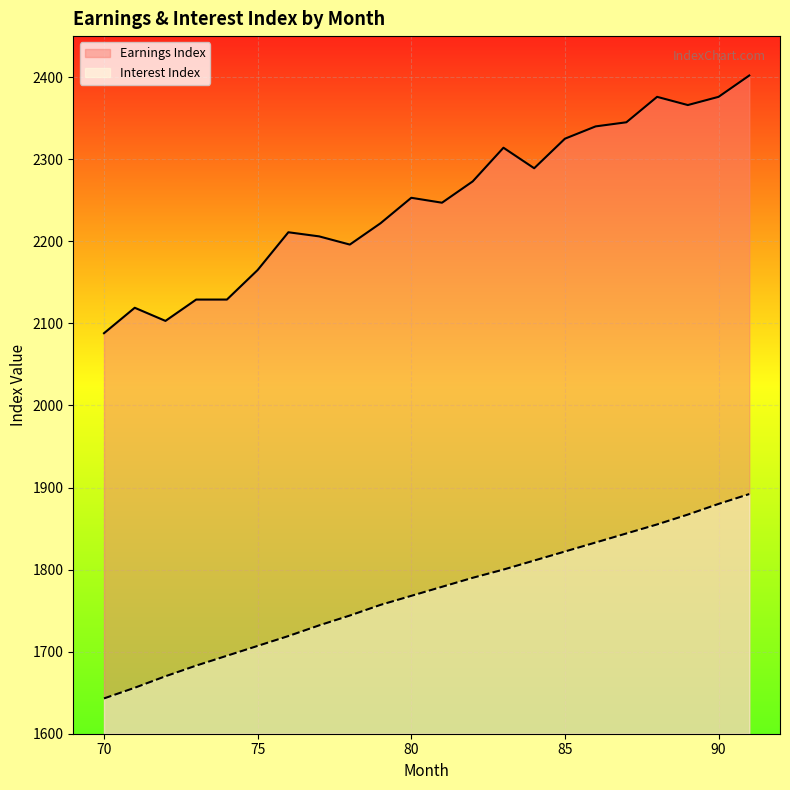

True or false: Interest Index and Earnings Index intersect in this chart.

False